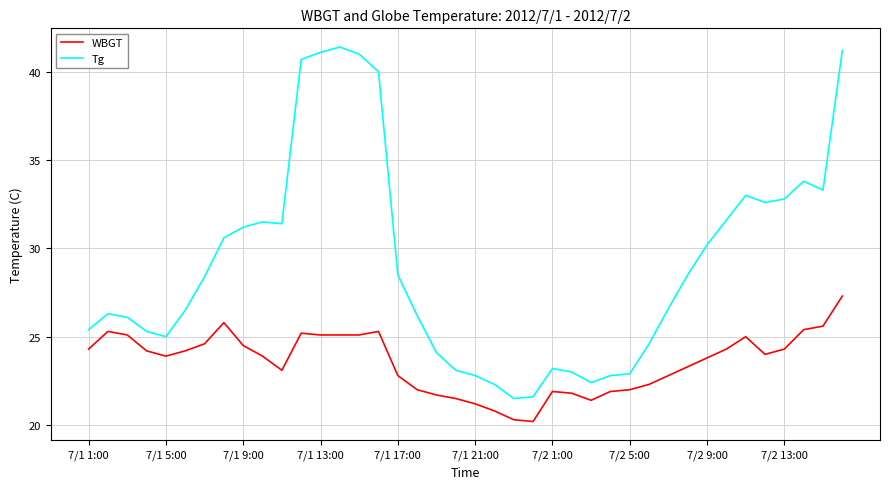

What is the maximum value for Tg?

41.4